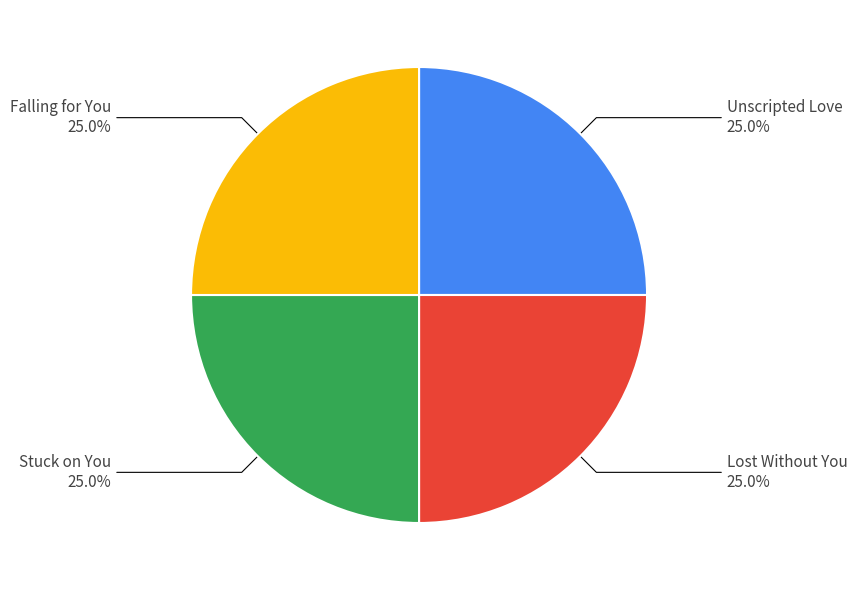

Is there a majority slice in this chart?

No